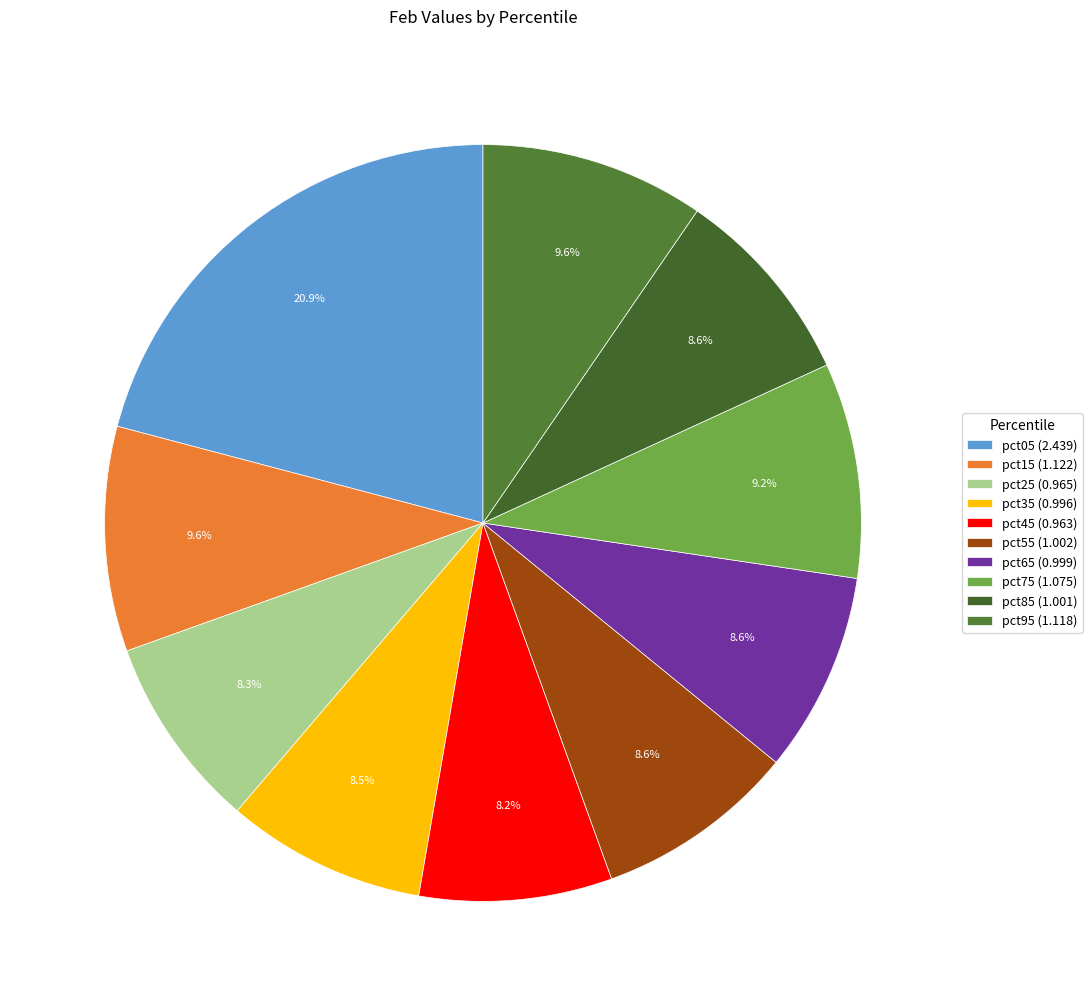

To the nearest percent, what is the average slice percentage?

10%